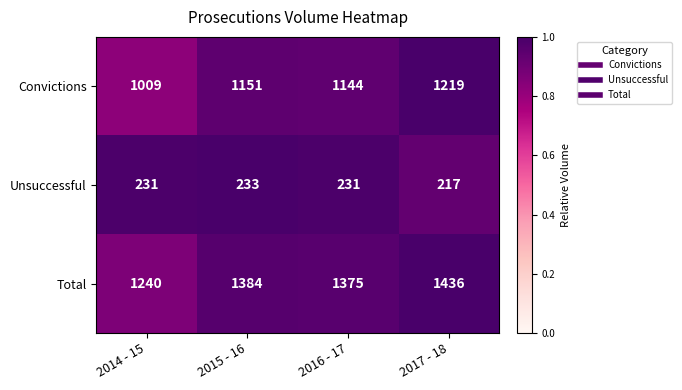

How many Unsuccessful values are between 231 and 233?

3